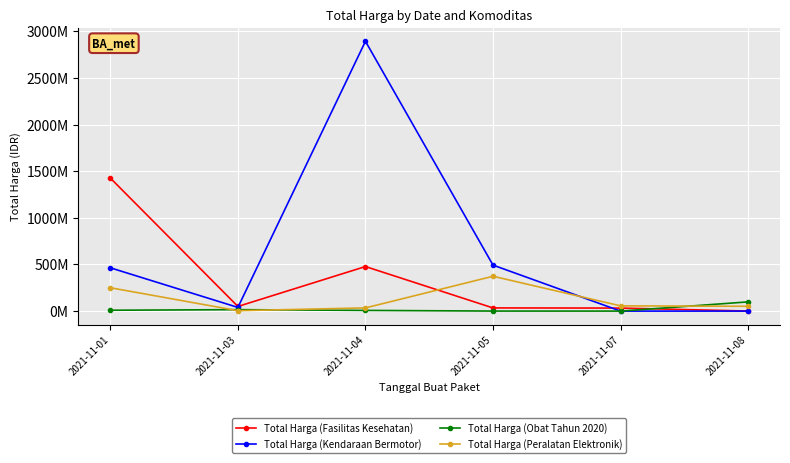

What are all the series names shown in the legend?

Total Harga (Fasilitas Kesehatan), Total Harga (Kendaraan Bermotor), Total Harga (Obat Tahun 2020), Total Harga (Peralatan Elektronik)